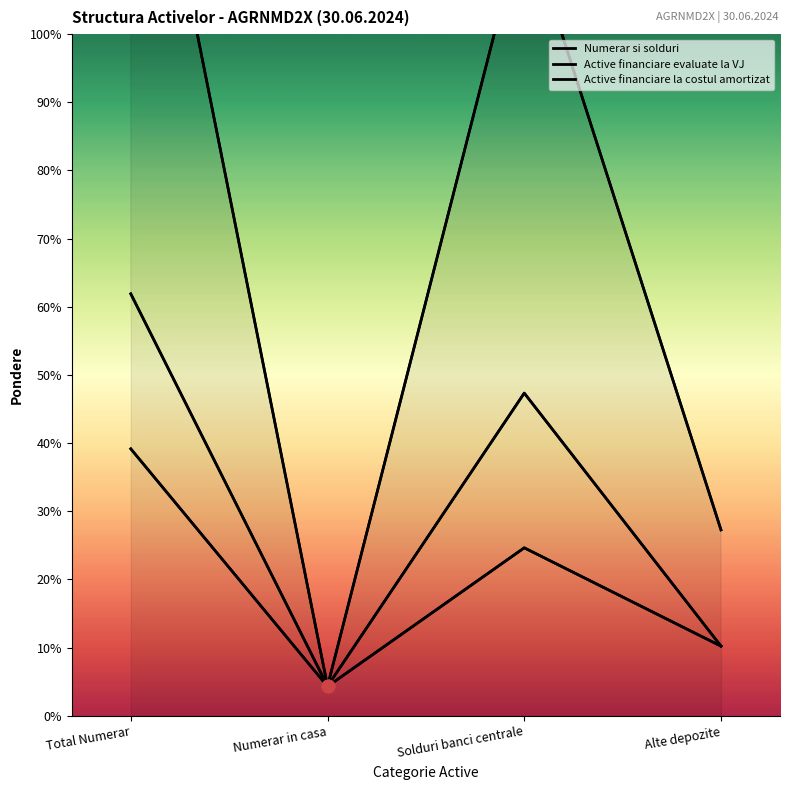

At which category is the sum across all series the highest?

Total Numerar